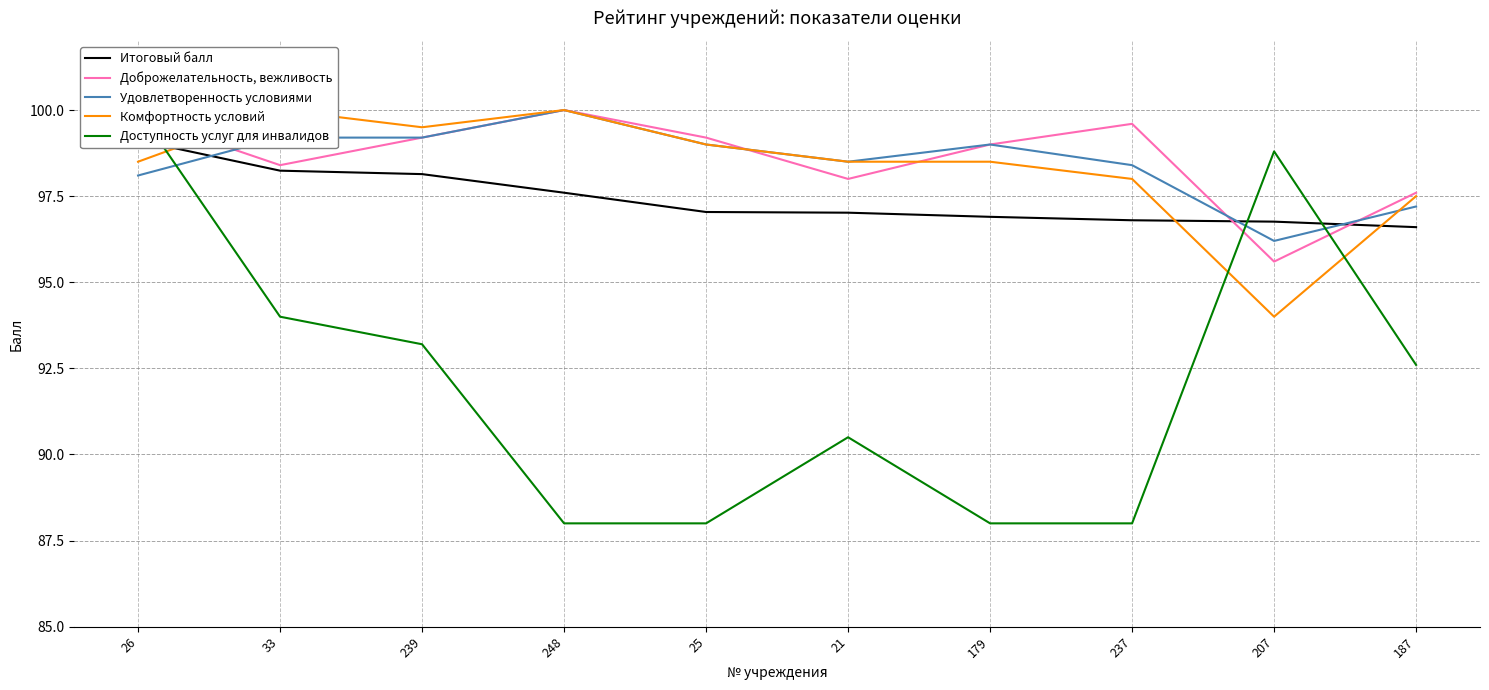

In Комфортность условий, how many points are higher than both neighbors (excluding endpoints)?

2